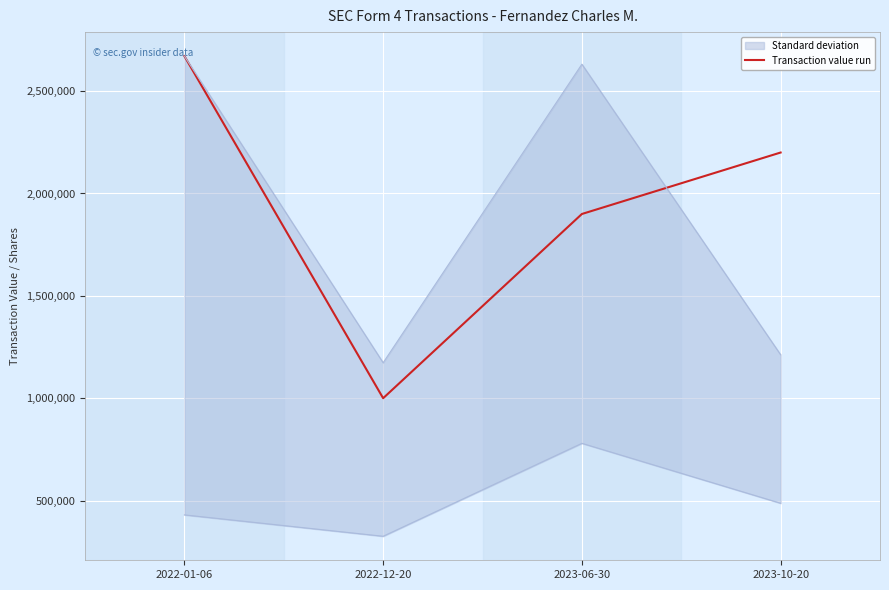

Which series has the largest total across all categories?

transactionValue